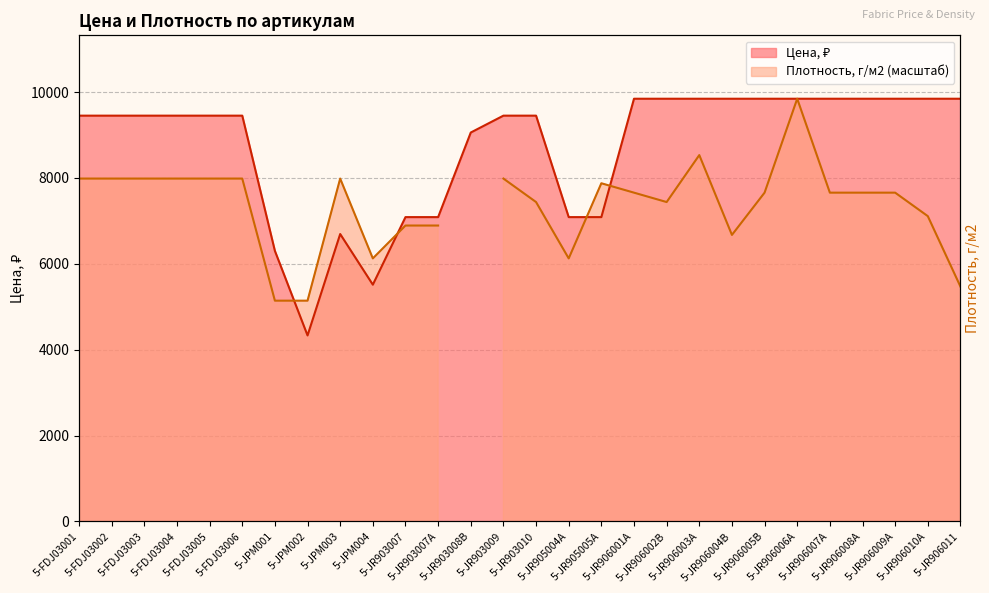

The chart shows a value of 9450 at 5-FDJ03003. True or false?

True